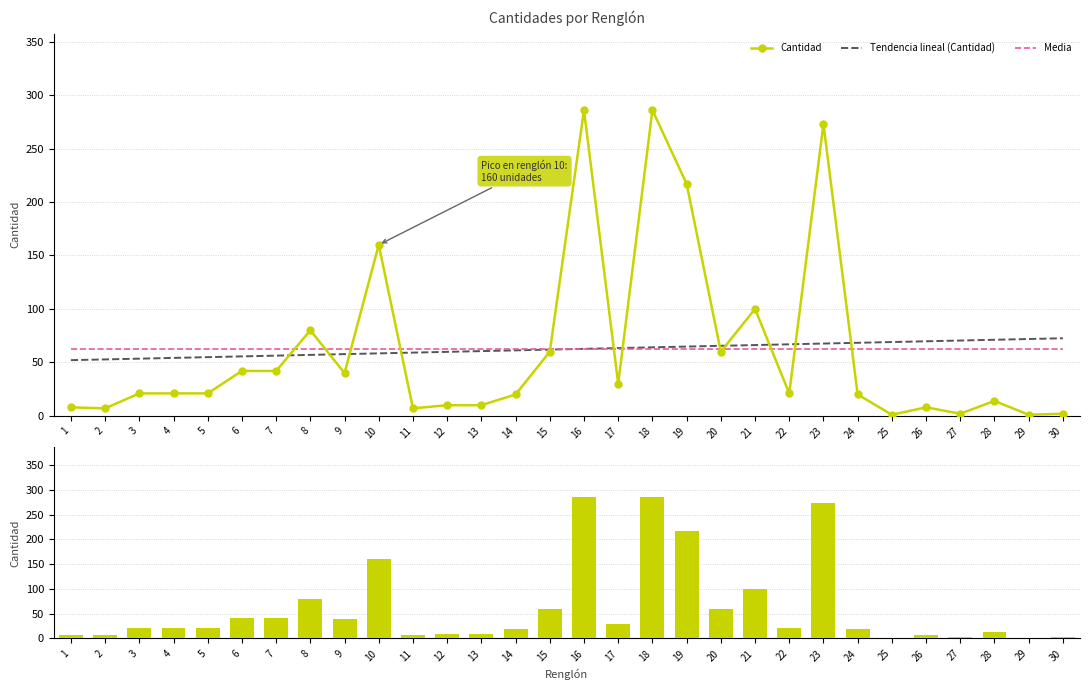

How many values in the Cantidad series exceed 21?

13